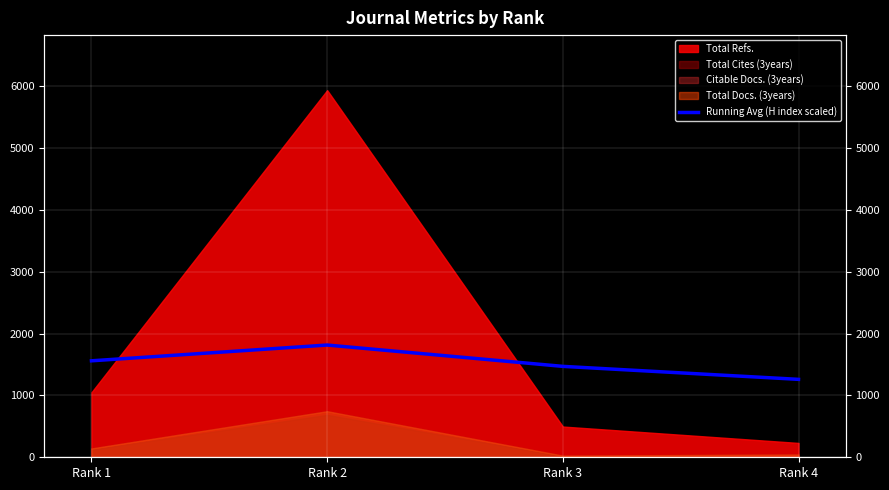

Between Rank 3 and Rank 1, which is larger?

Rank 1